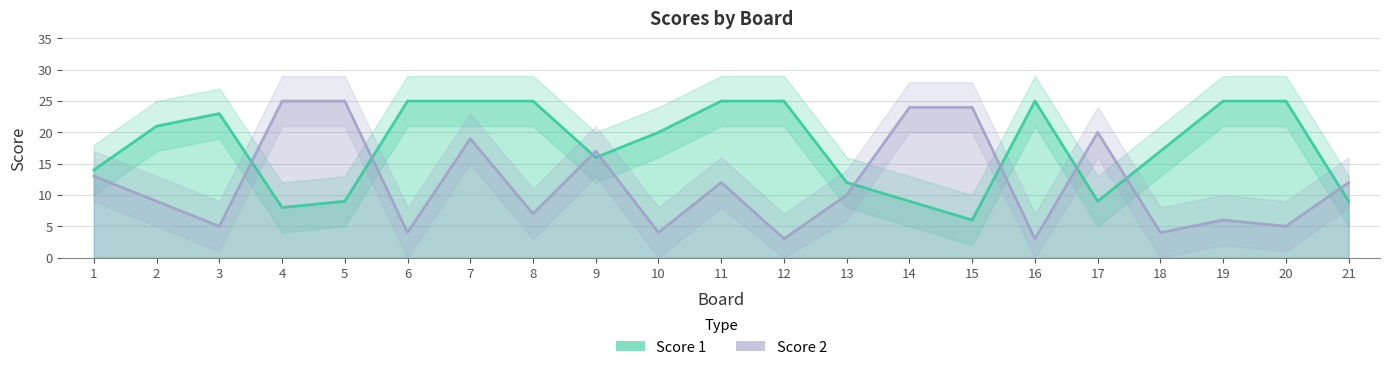

What is the average value of the Score 2 series?

12